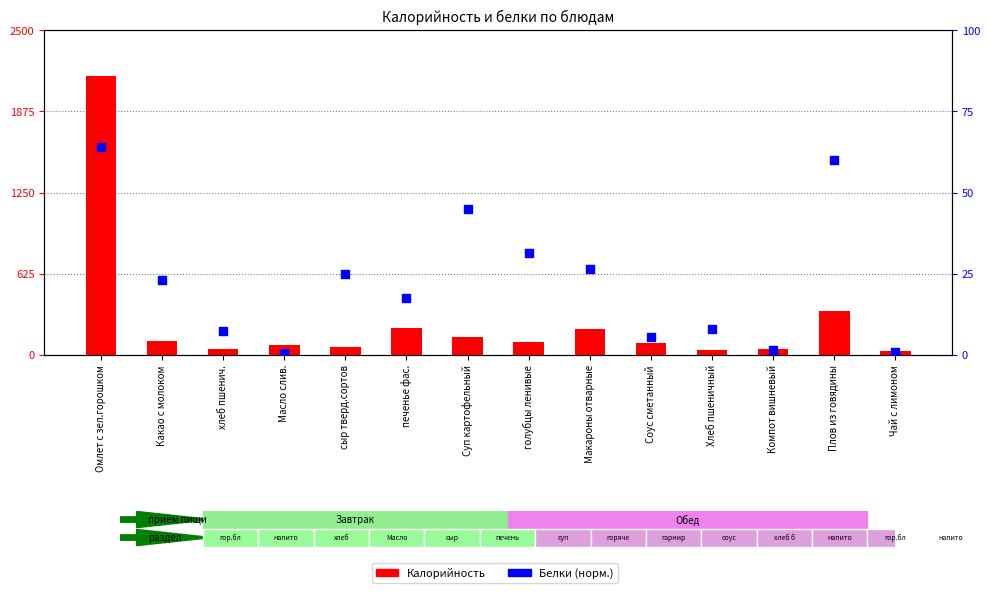

Which series reaches the minimum Y coordinate?

Белки (норм.)